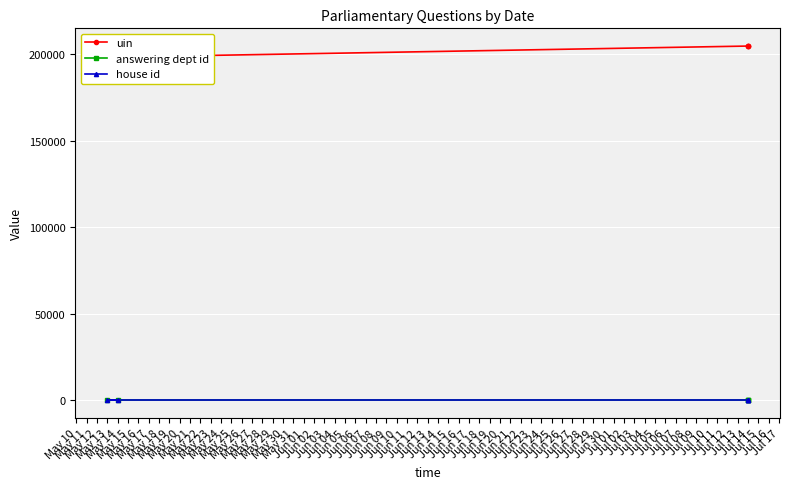

Does the chart display data point markers on the line(s)?

Yes